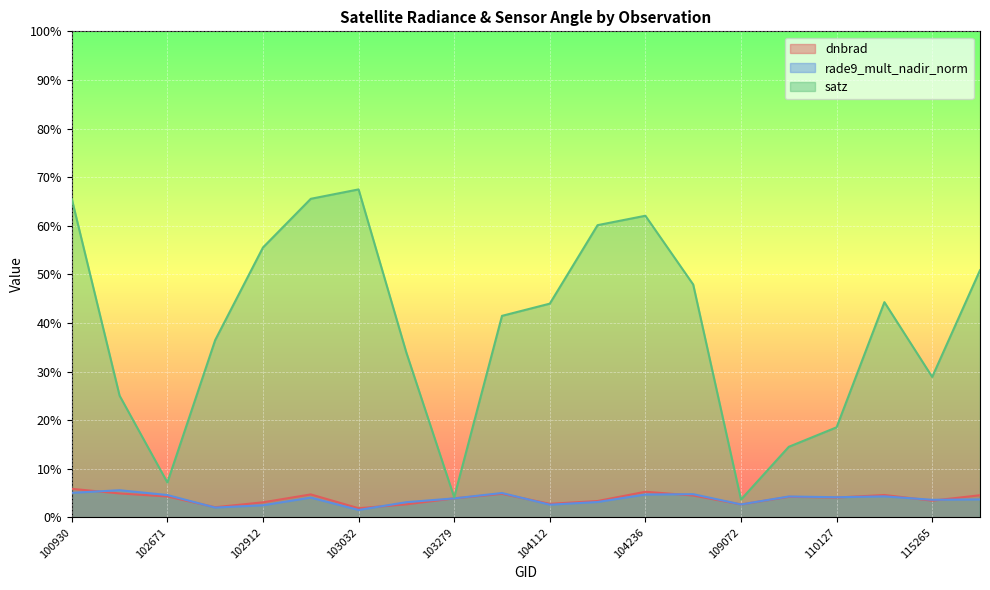

Which category has the lowest value in the satz series?

109072